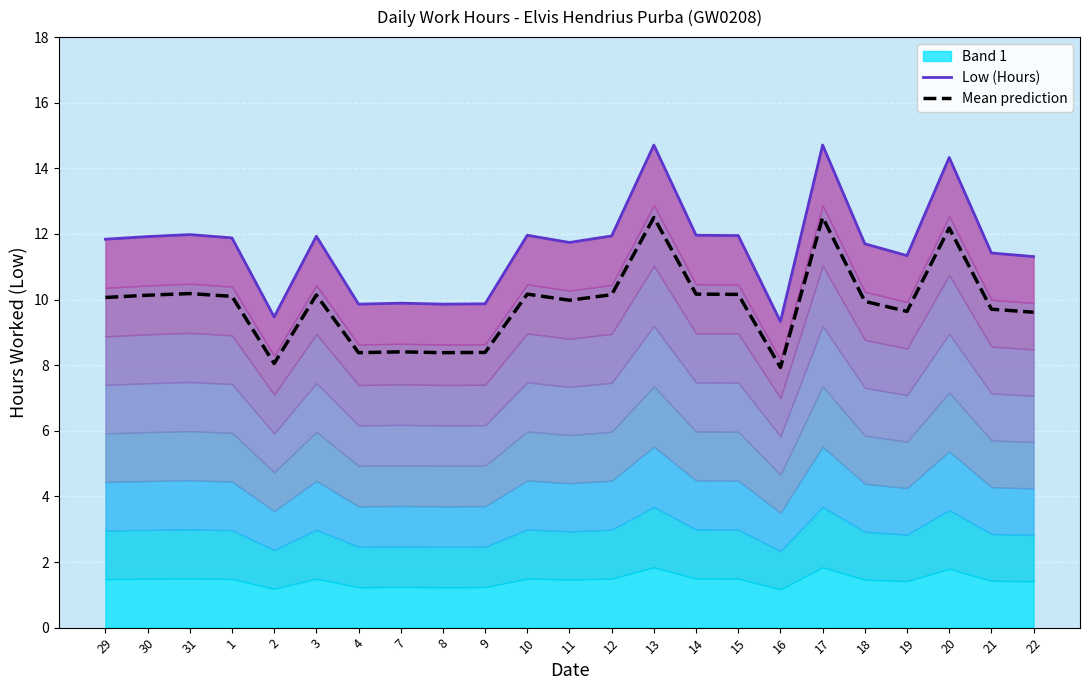

What position from the left is 7?

8